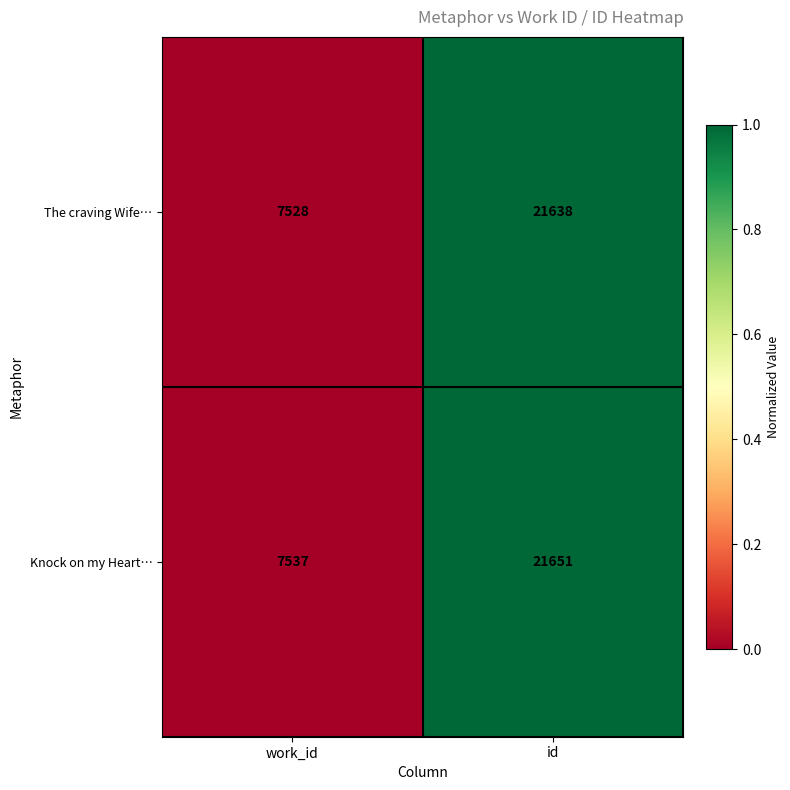

Which series changed the most between work_id and id?

Knock on my Heart…